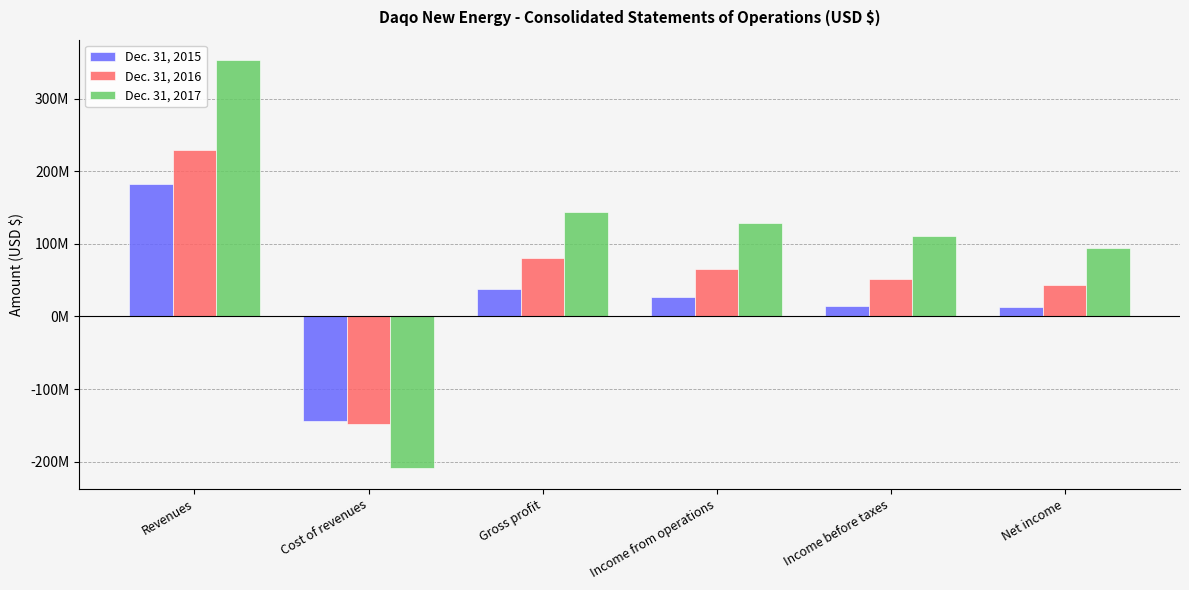

What is the value of the Dec. 31, 2016 bar at the 4th from the left?

65449670